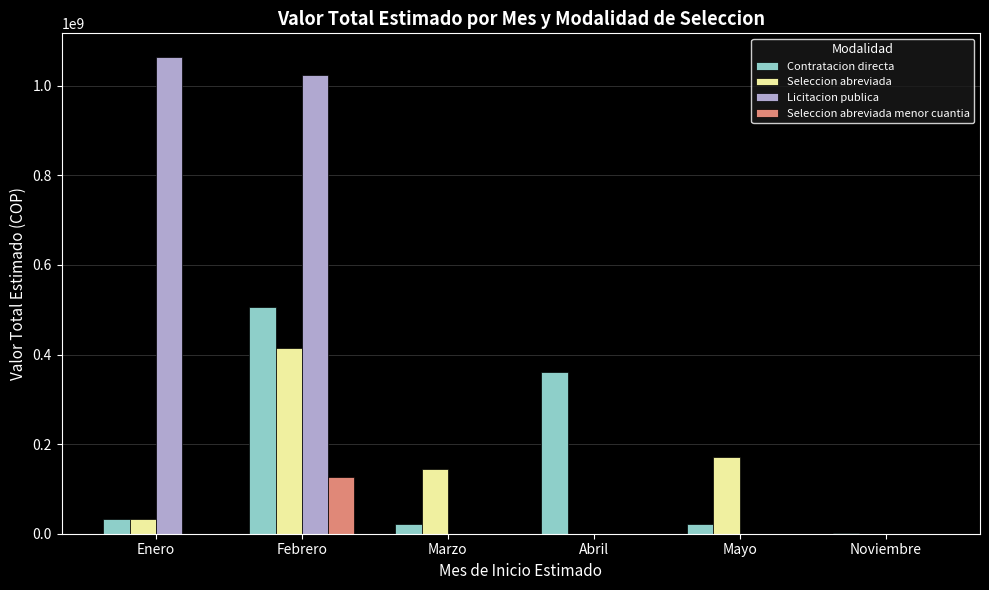

The Contratacion directa series shows 507074422 at Febrero. True or false?

True